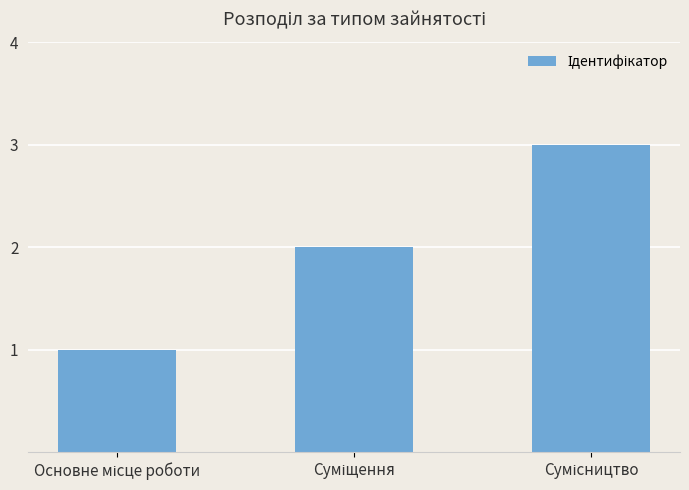

What is the maximum value shown in the chart?

3